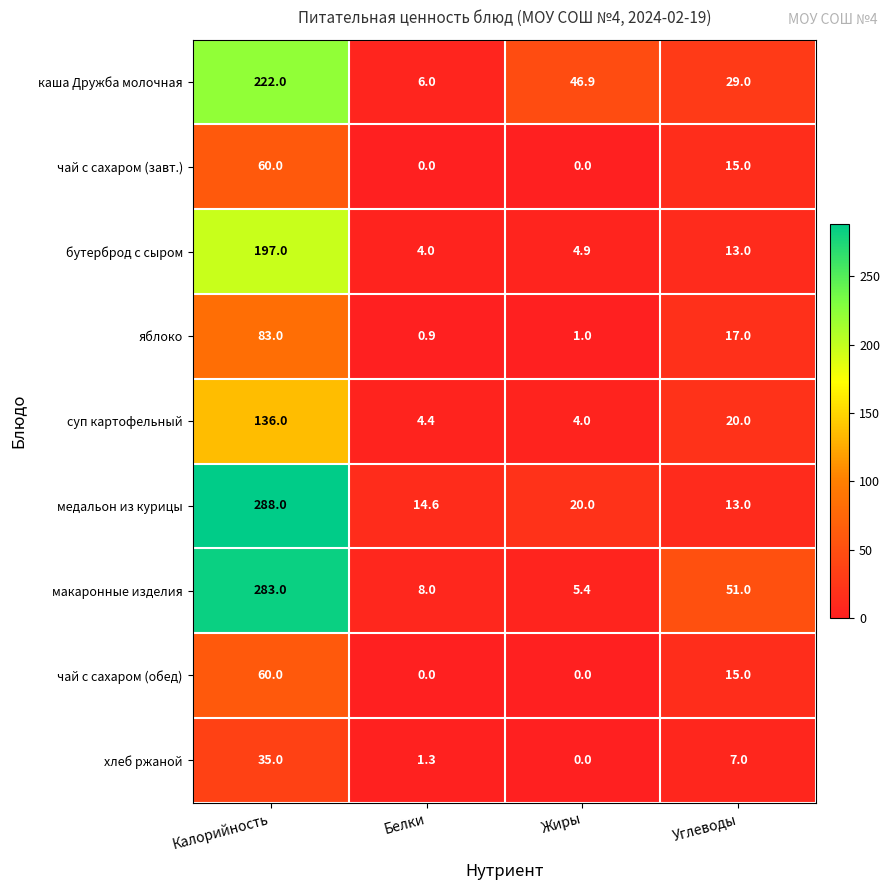

Which series has the widest spread of values?

макаронные изделия